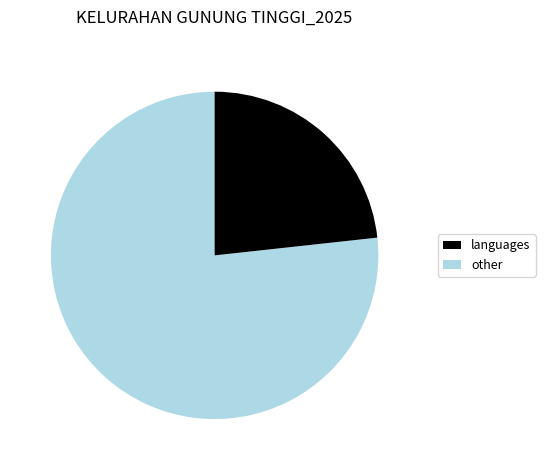

Is there any slice that represents more than half of the pie?

Yes